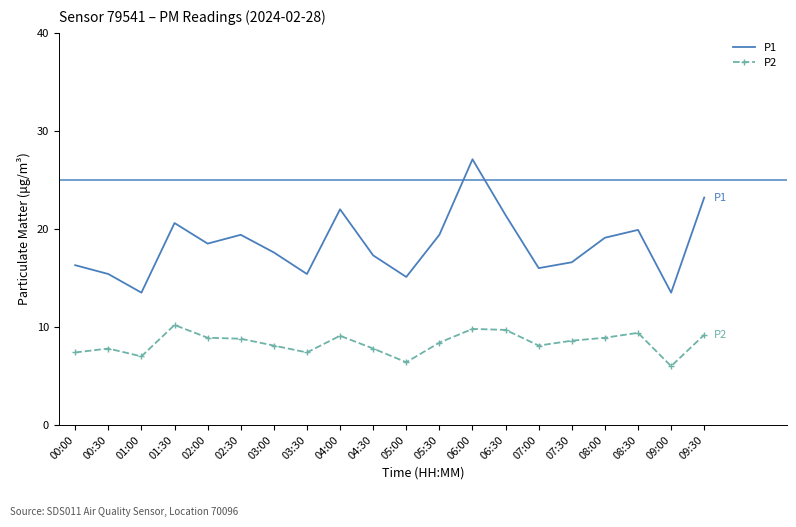

At which category is the sum across all series the highest?

06:00